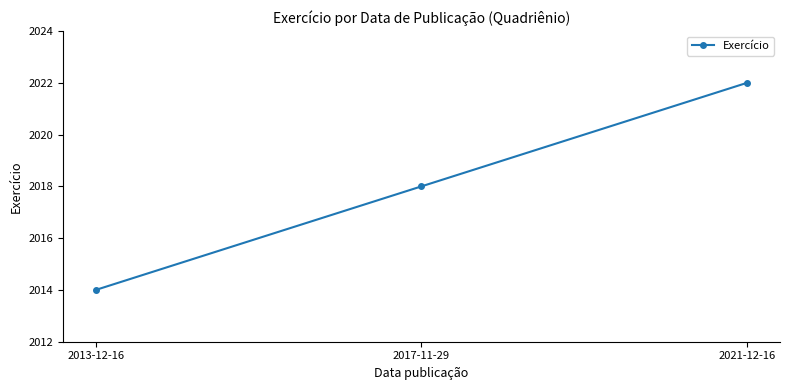

Which label corresponds to the largest value in the chart?

2021-12-16